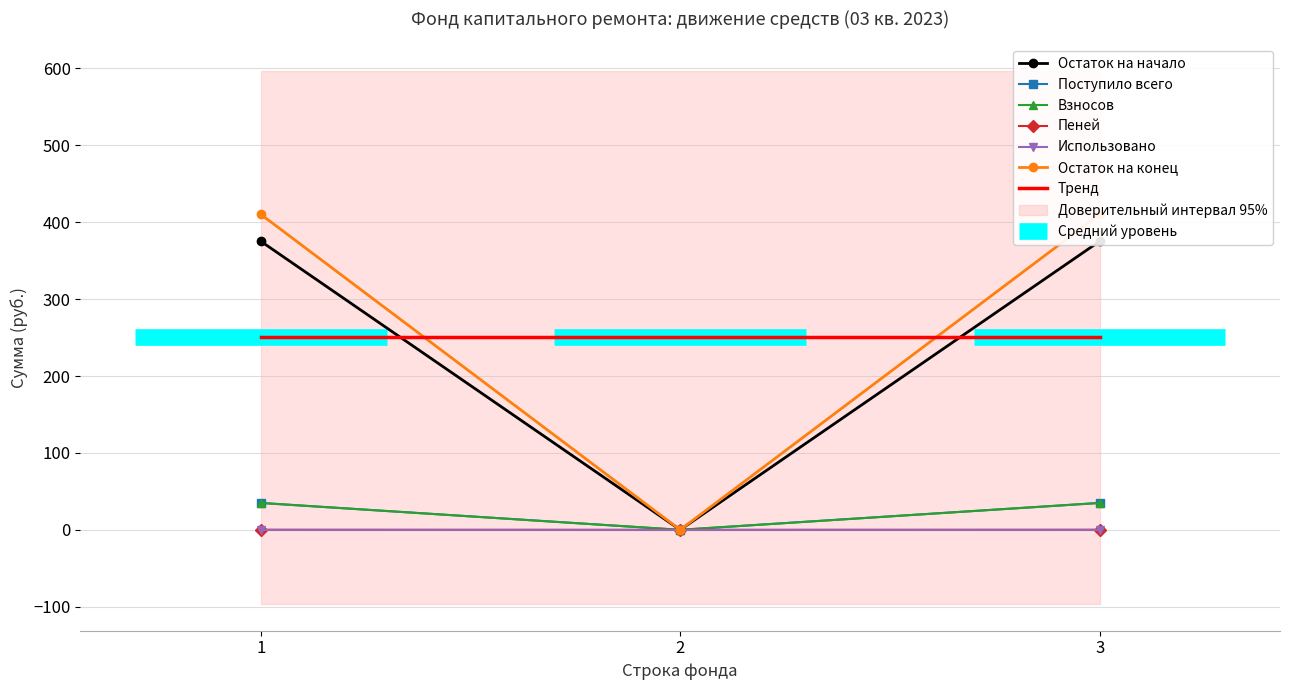

What is the value of the Остаток на конец point at the 1st from the left?

410.3